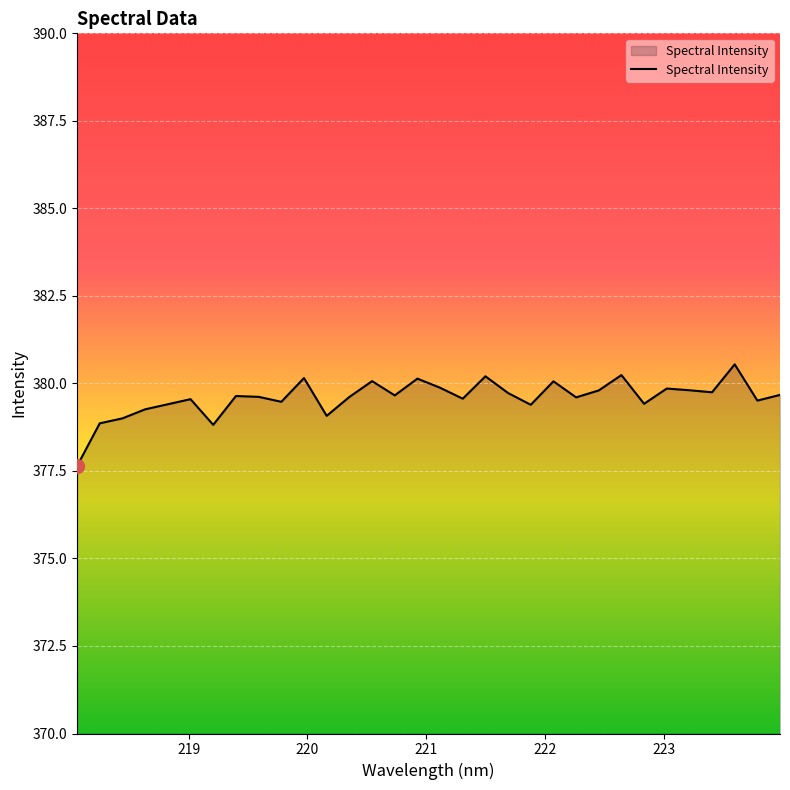

What is the minimum value shown in the chart?

377.6